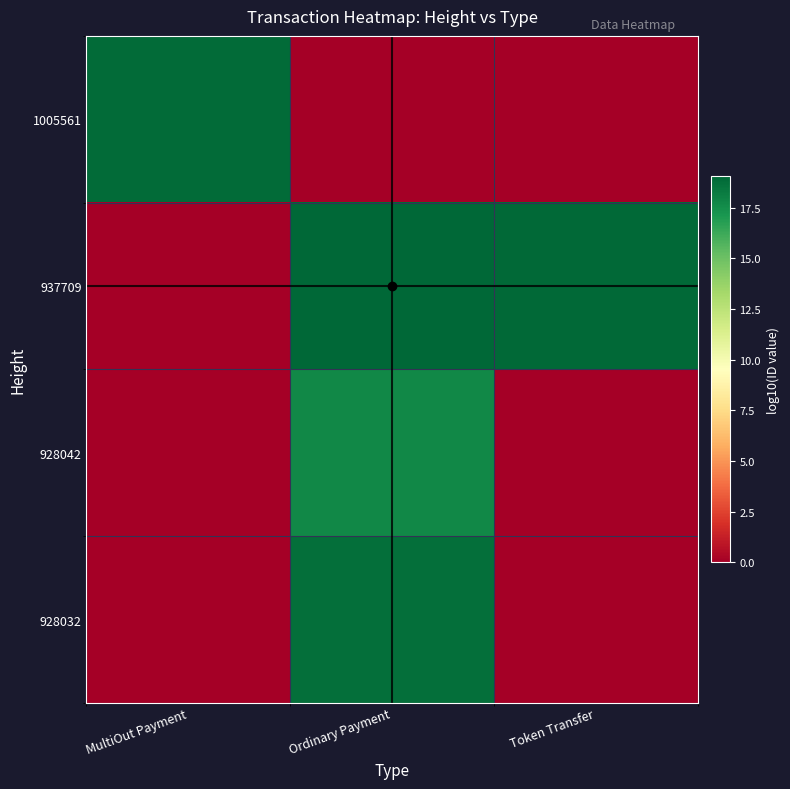

What is the spread (max minus min) of values at Token Transfer?

18.9